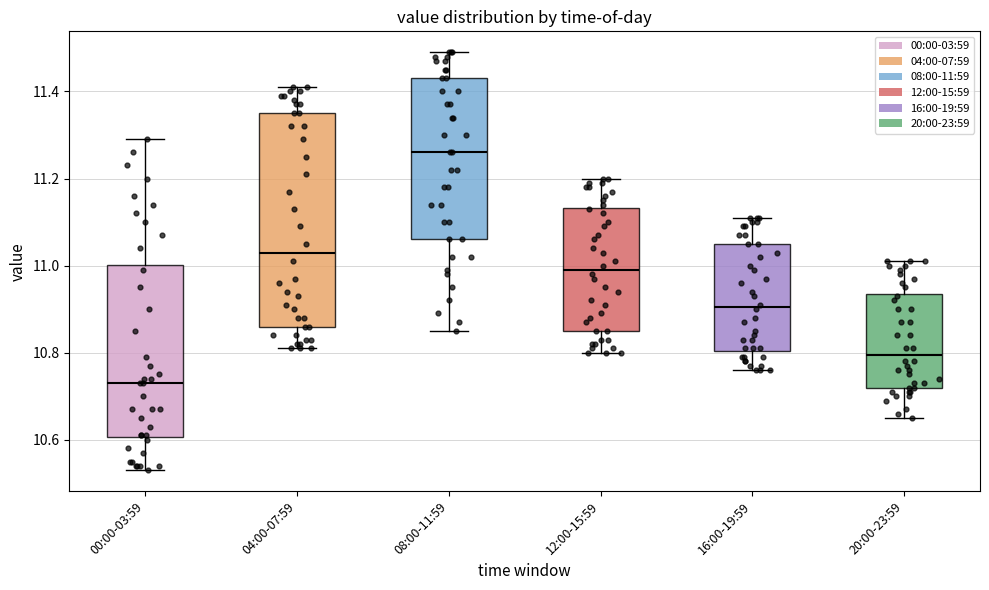

Reading left to right, transcribe this box plot: for each box, give where its median line is, the range the box spans, and where its two whiskers end, as read against the y-axis. The values are not printed on the chart, so give them approximately, as read against the axis.

00:00-03:59: median 10.74, box 10.60 to 11.00, whiskers 10.54 to 11.30
04:00-07:59: median 11.04, box 10.86 to 11.36, whiskers 10.82 to 11.42
08:00-11:59: median 11.26, box 11.06 to 11.44, whiskers 10.86 to 11.50
12:00-15:59: median 11.00, box 10.86 to 11.14, whiskers 10.80 to 11.20
16:00-19:59: median 10.90, box 10.80 to 11.06, whiskers 10.76 to 11.12
20:00-23:59: median 10.80, box 10.72 to 10.94, whiskers 10.66 to 11.02